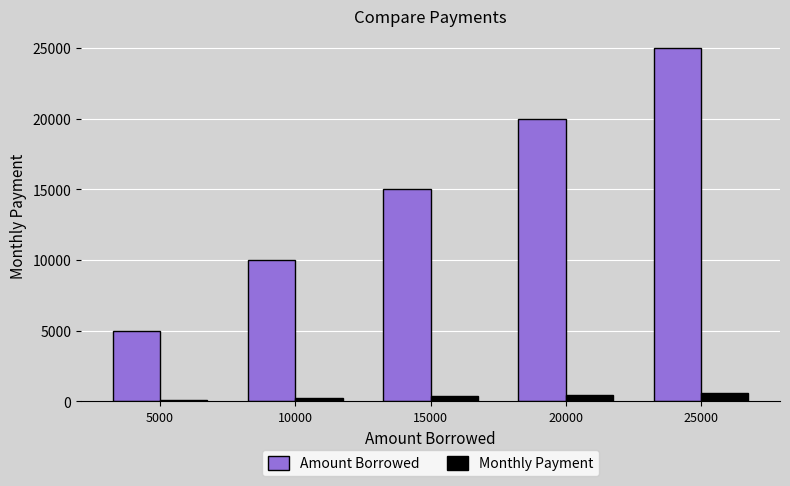

What is the greatest value displayed?

25000.0